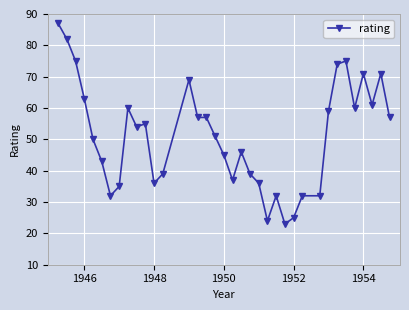

How many values are below 54?

18